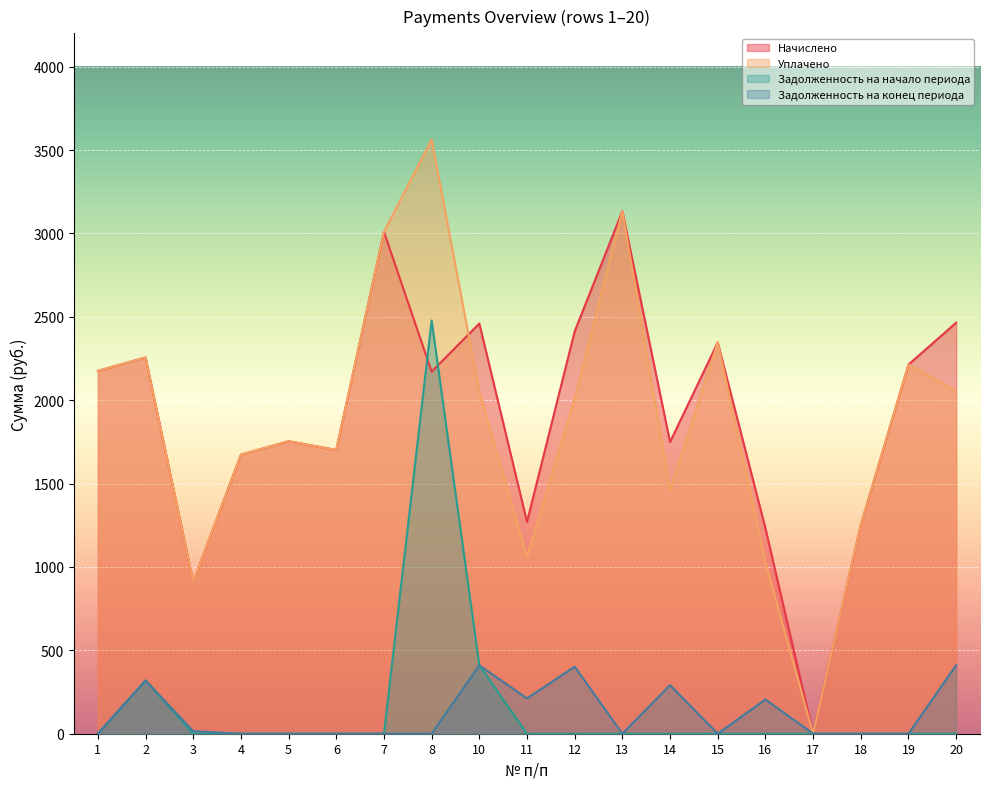

At which label does Задолженность на начало периода reach its peak?

8